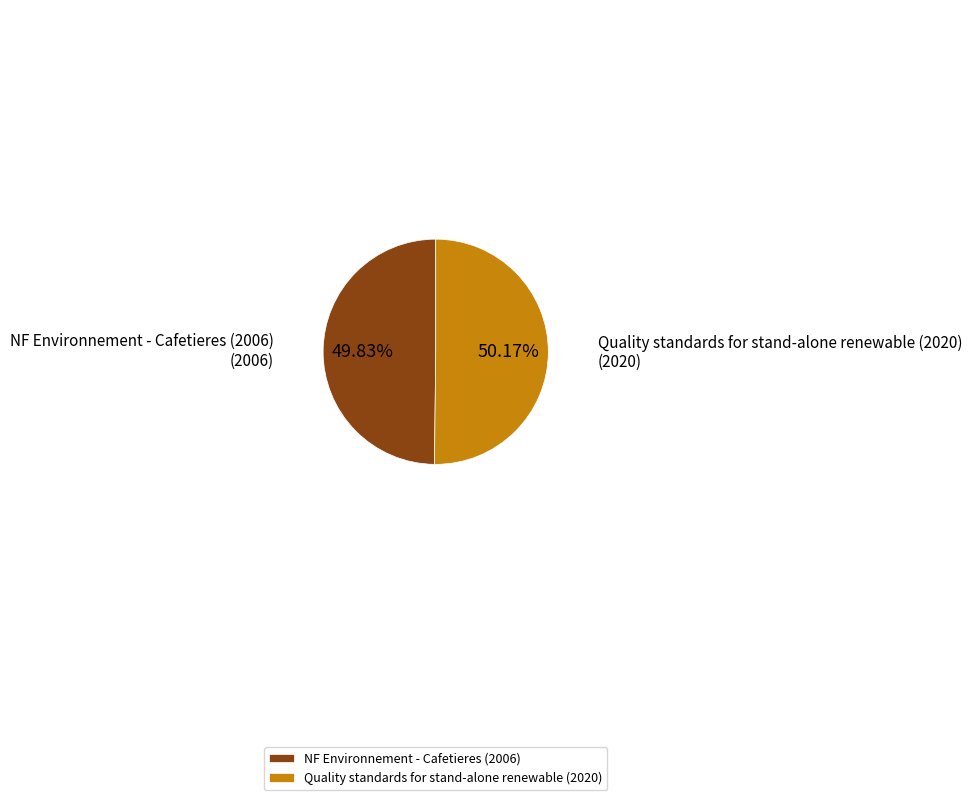

Is there a majority slice in this chart?

Yes